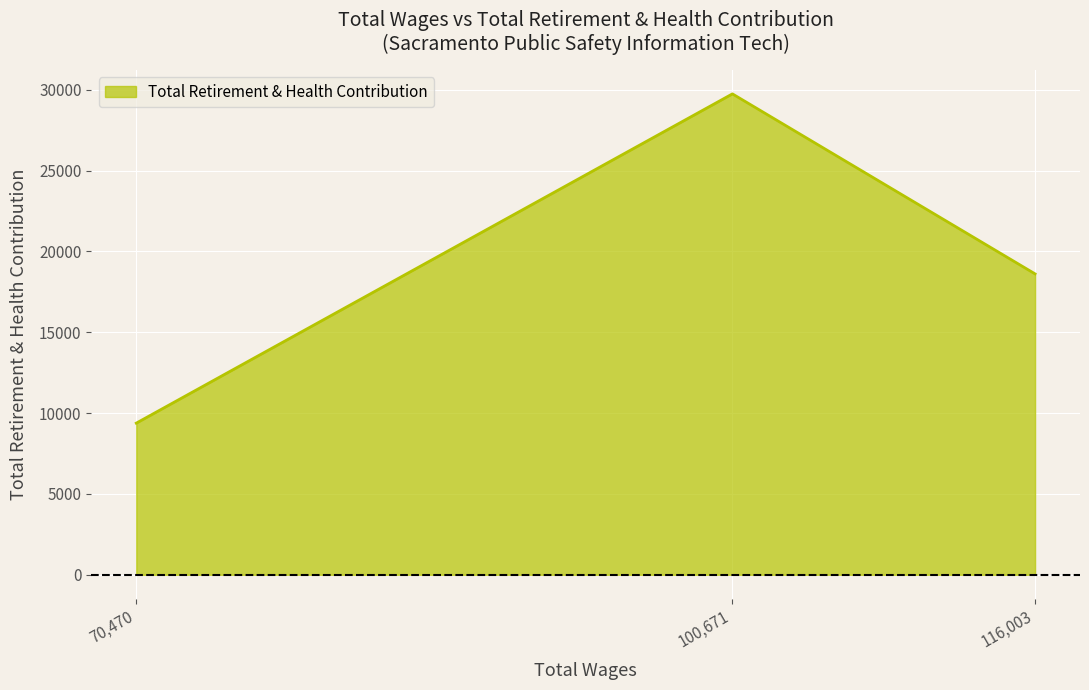

What is the greatest value displayed?

29747